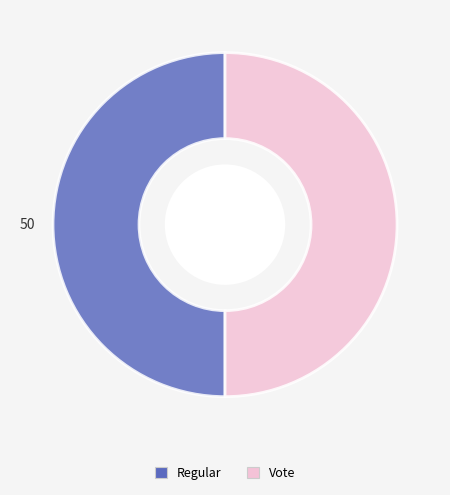

The Vote slice represents 37% of the pie. True or false?

False